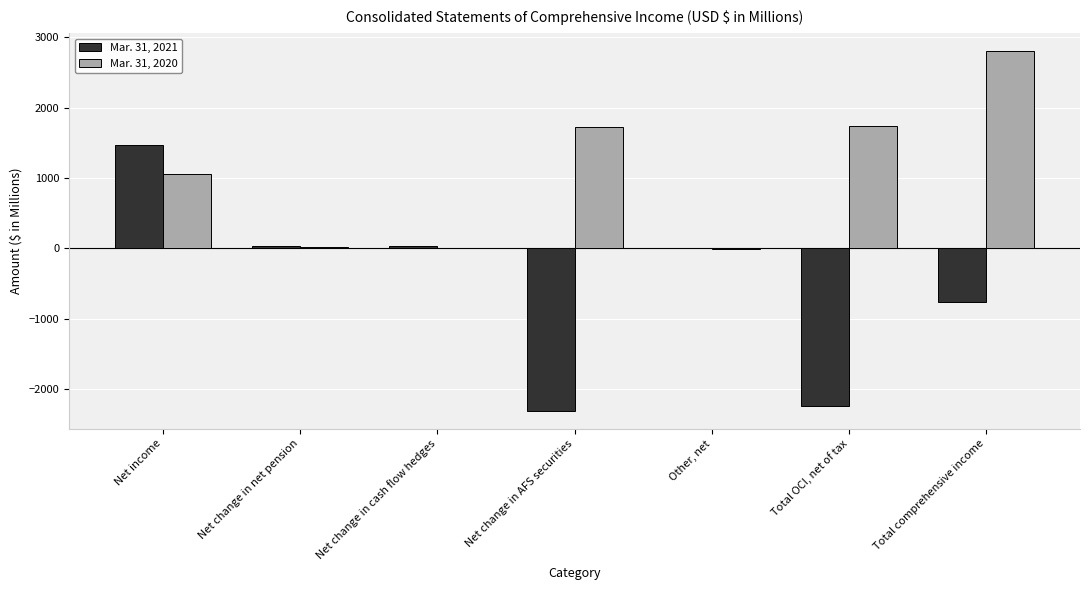

Which label corresponds to the largest value in the chart?

Total comprehensive income